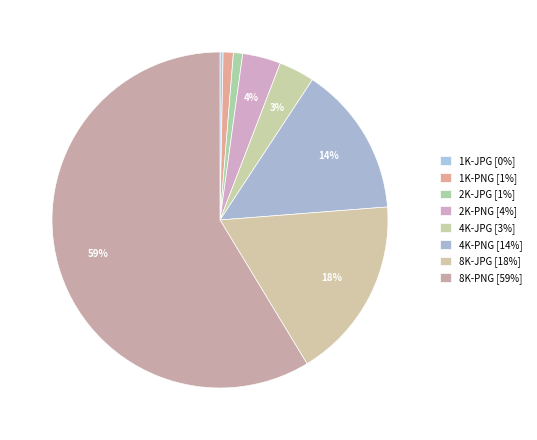

How many segments does this pie chart have?

8